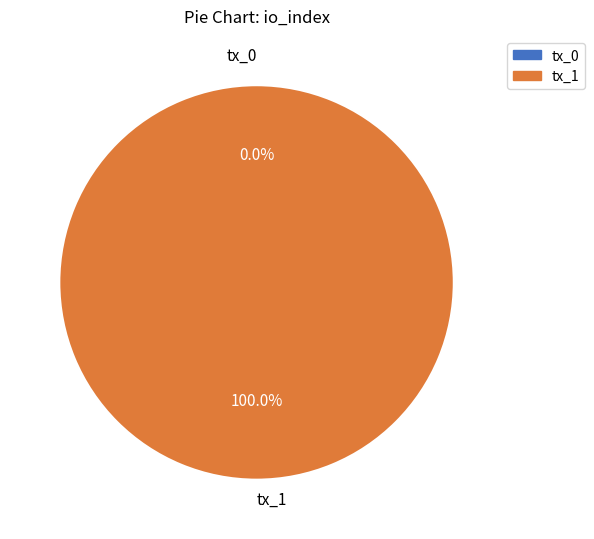

What is the change in value from tx_0 to tx_1?

+1